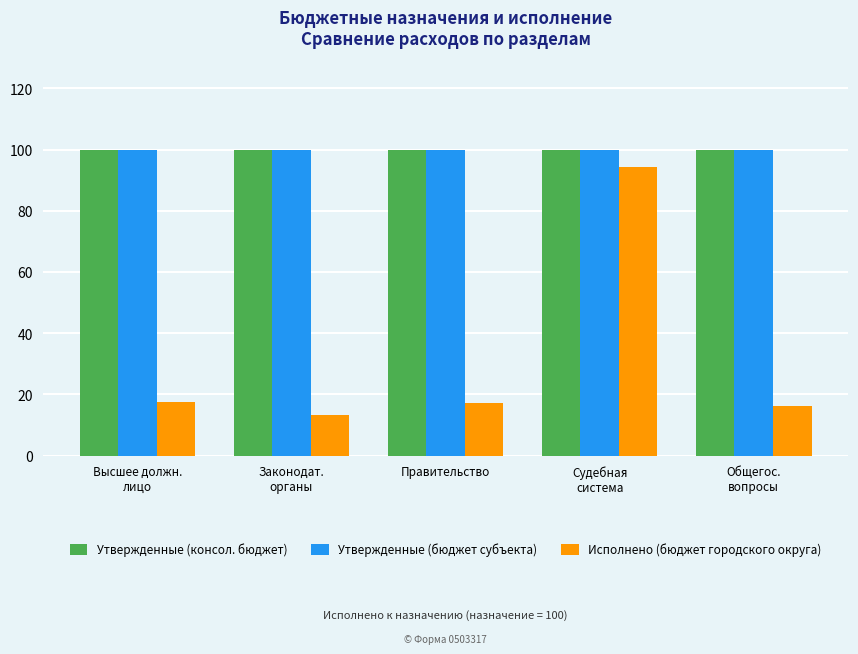

Which series has the largest range (max minus min)?

Исполнено (бюджет городского округа)